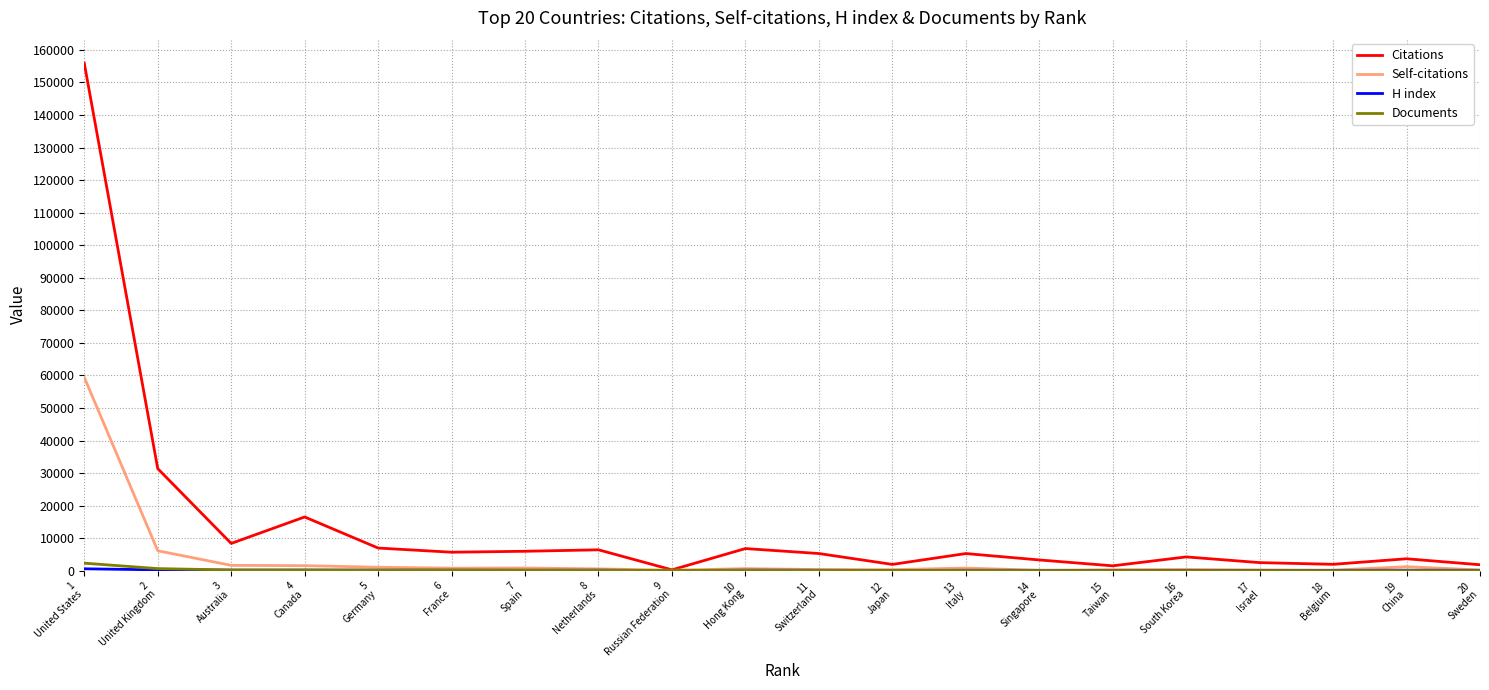

Does the chart display data point markers on the line(s)?

No